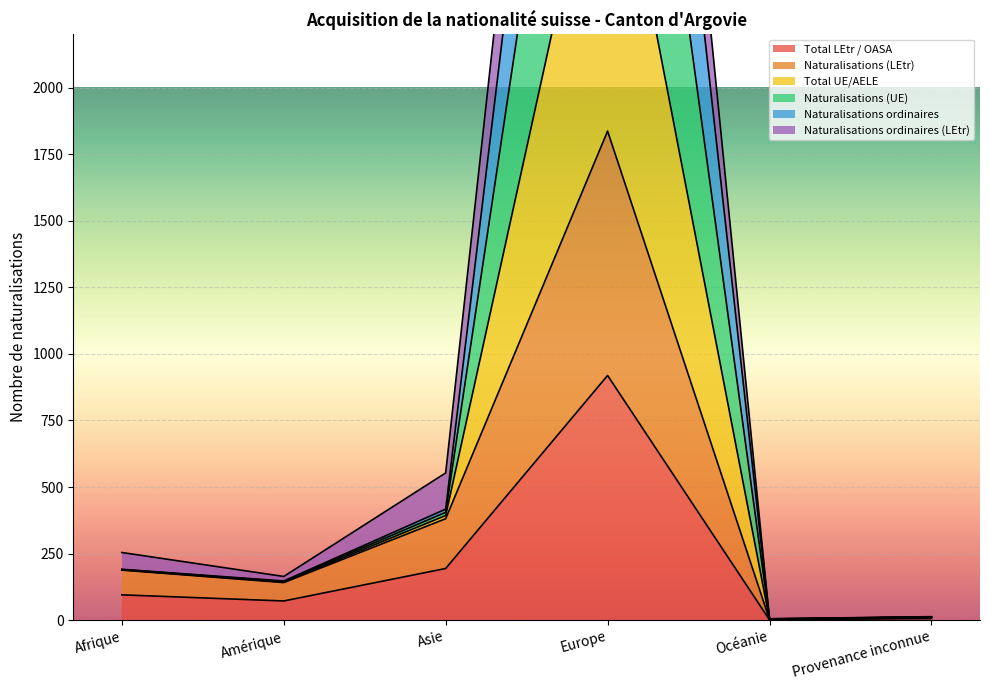

What is the label of the 1st point from the right?

Provenance inconnue